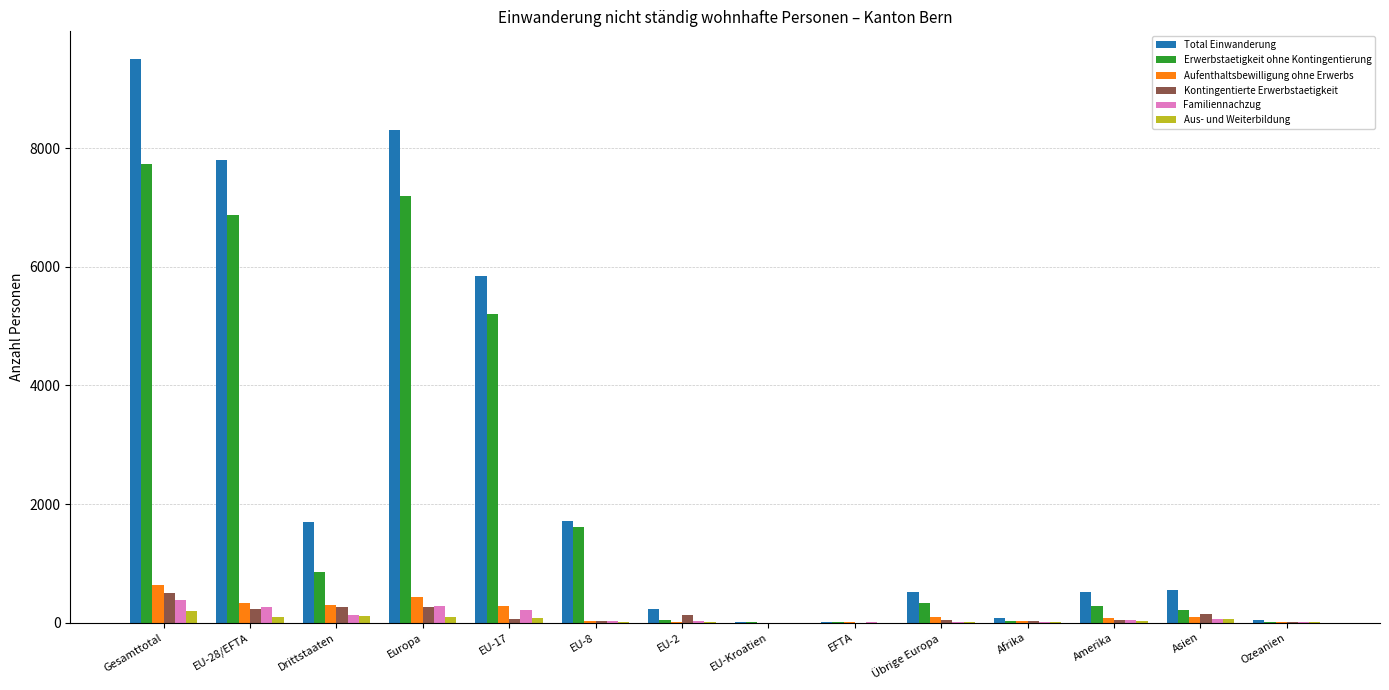

How many groups of bars are there?

14